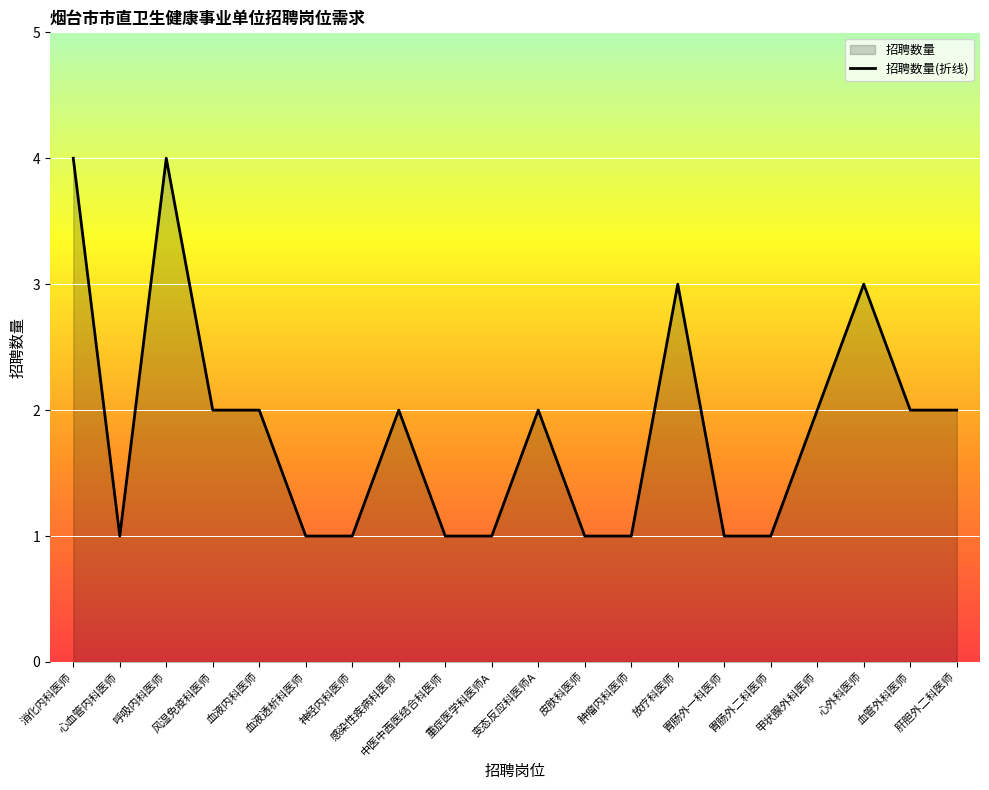

The chart shows a value of 2 at 血液内科医师. True or false?

True